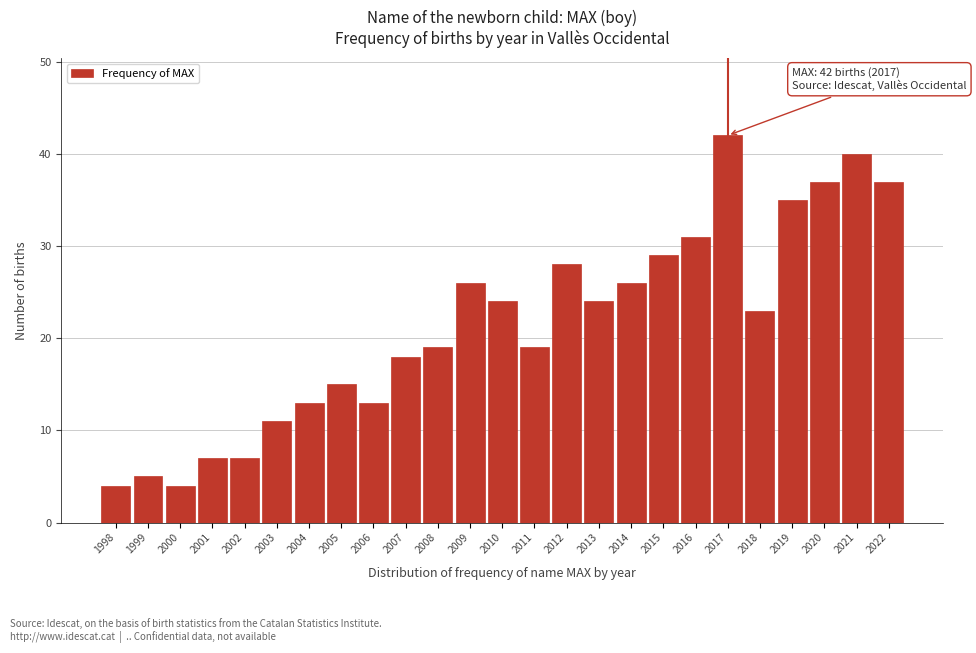

Reading left to right, list all the values displayed in this chart.

4	5	4	7	7	11	13	15	13	18	19	26	24	19	28	24	26	29	31	42	23	35	37	40	37